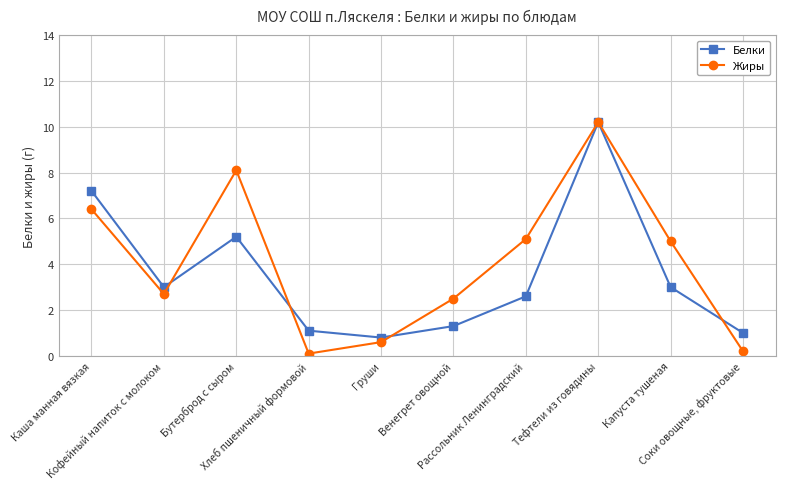

What is the total value across all series at Хлеб пшеничный формовой?

1.2